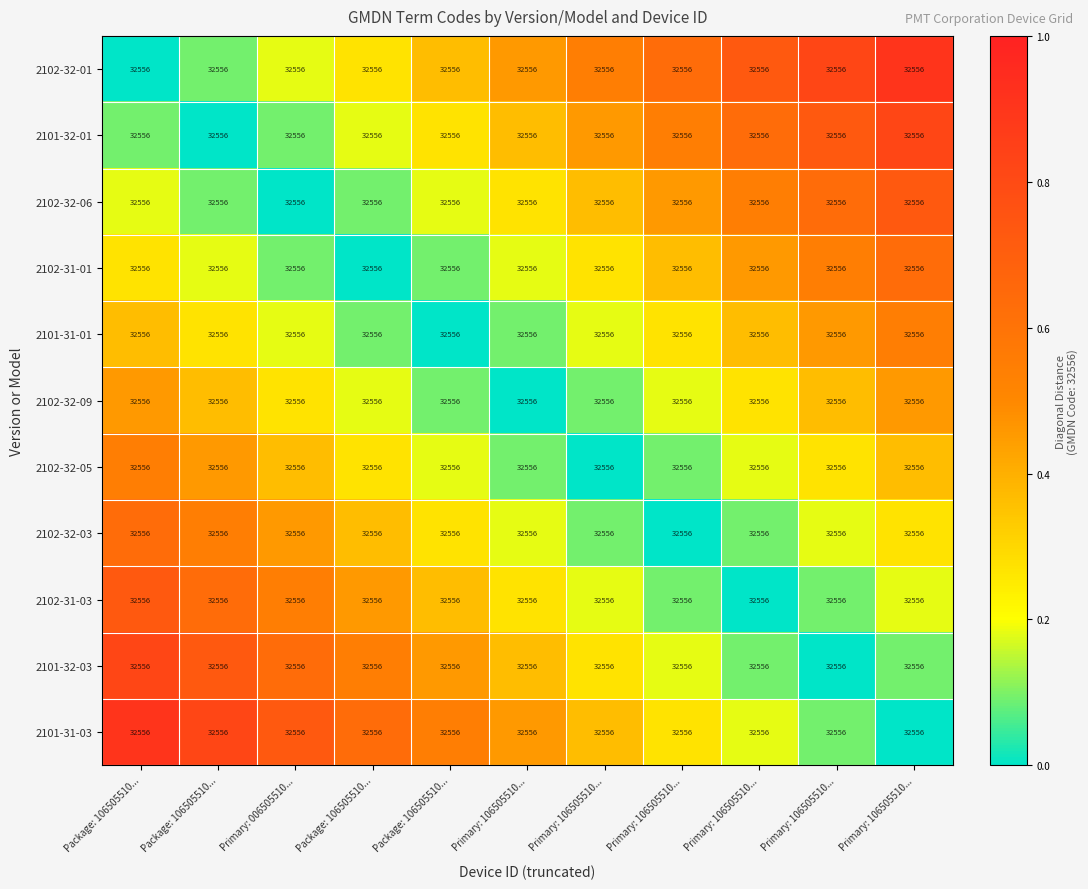

How many series are shown in this chart?

11